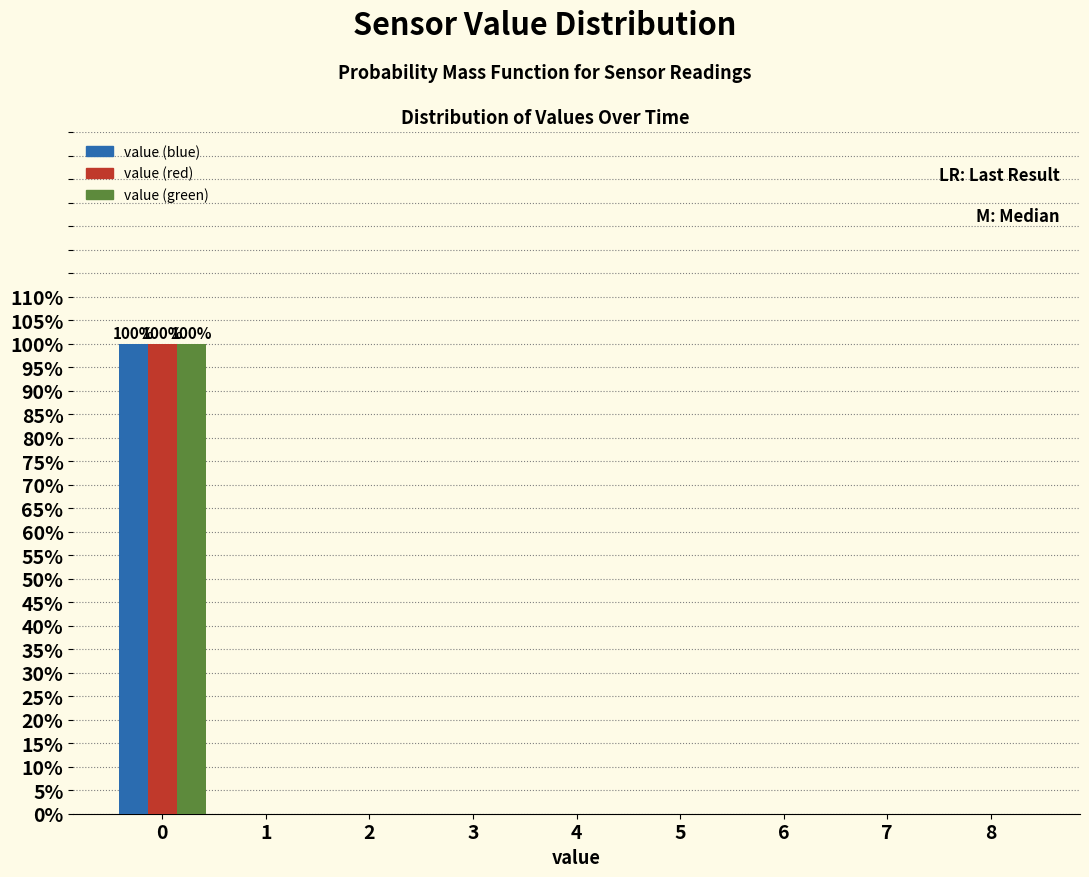

Reading left to right, extract all data points from this chart.

value (blue): 0=100	1=0	2=0	3=0	4=0	5=0	6=0	7=0	8=0
value (red): 0=100	1=0	2=0	3=0	4=0	5=0	6=0	7=0	8=0
value (green): 0=100	1=0	2=0	3=0	4=0	5=0	6=0	7=0	8=0